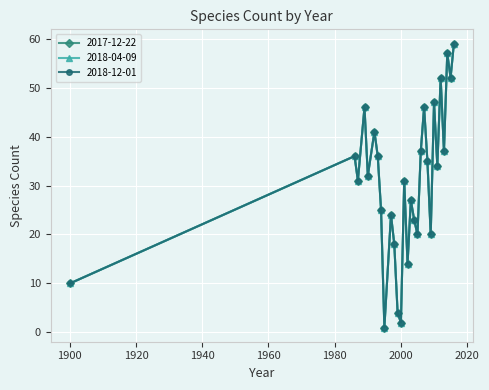

At which category does 2017-12-22 reach its first local valley?

1987